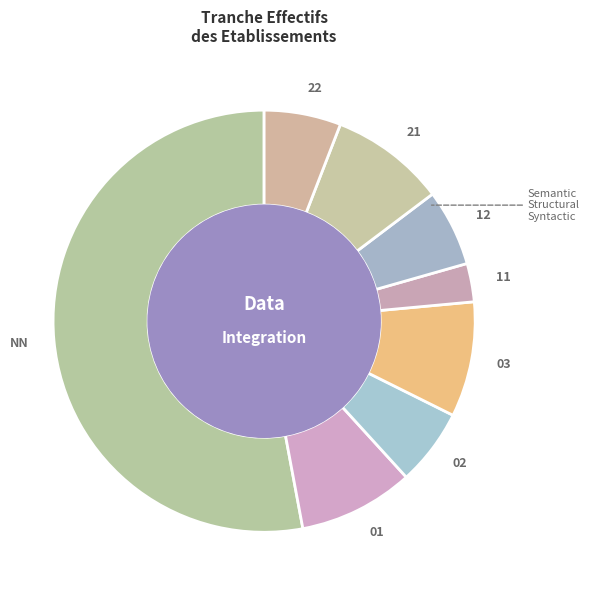

Count the number of slices in the pie.

8